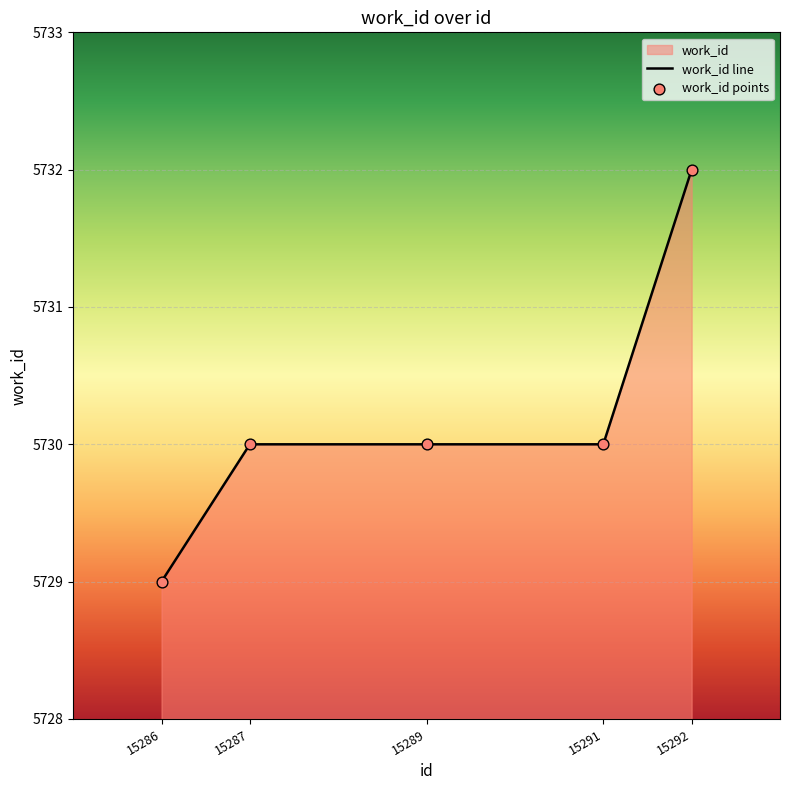

Between 15291 and 15289, which is larger?

15291